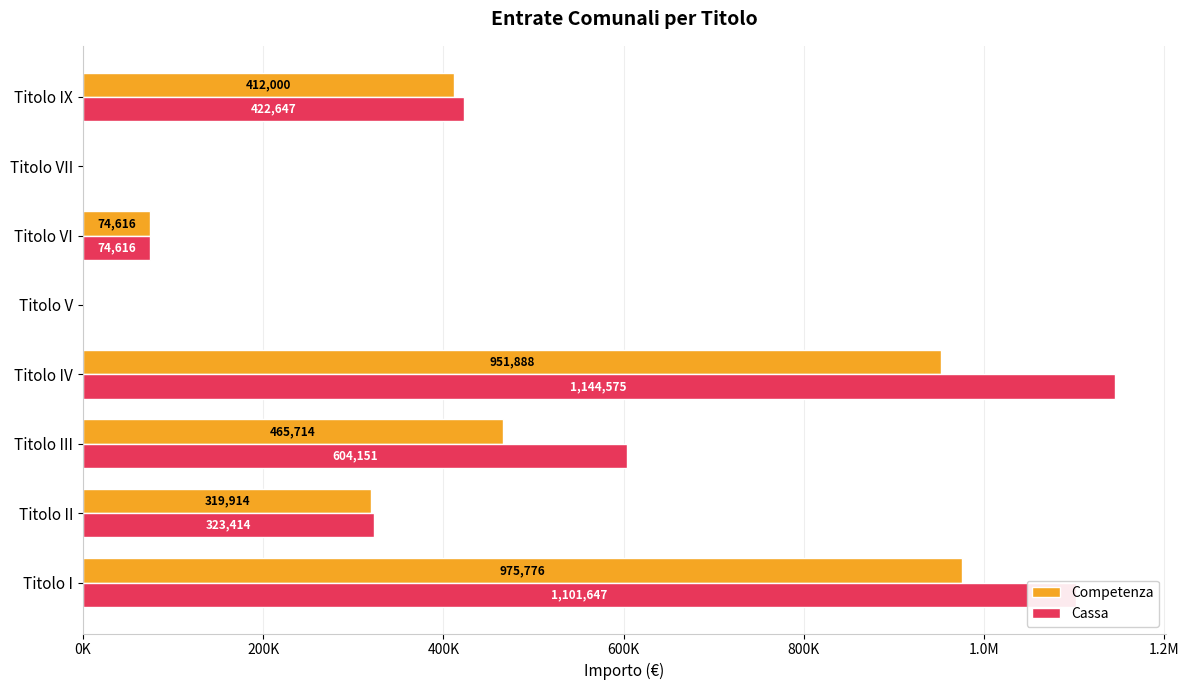

What are all the series names shown in the legend?

Competenza, Cassa